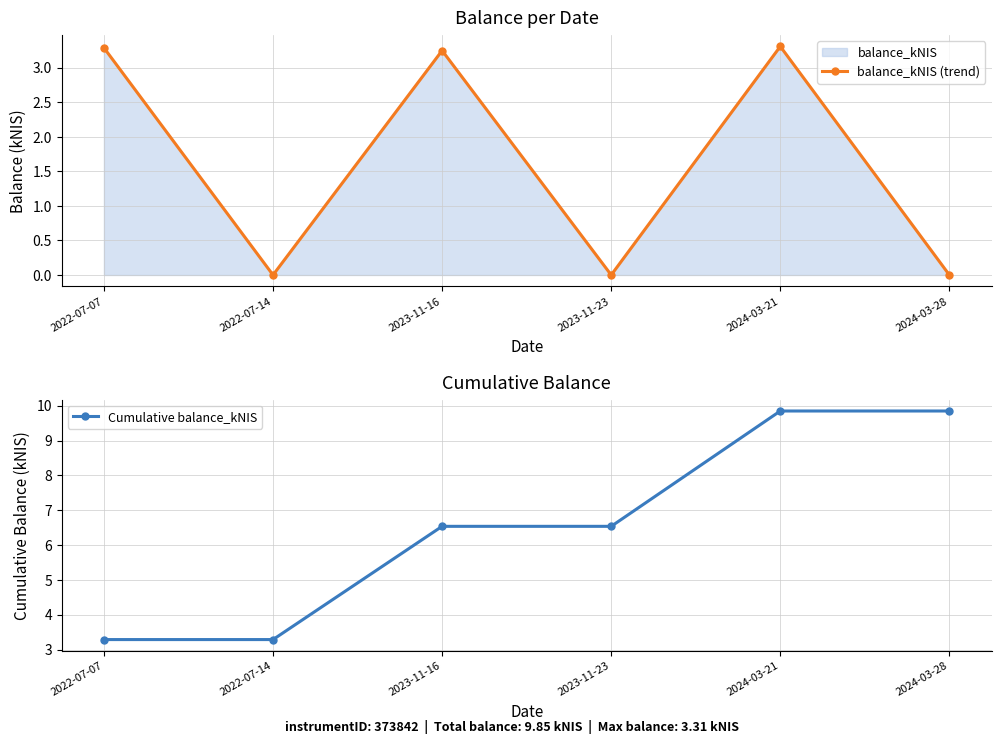

Rank the categories by Cumulative balance_kNIS value from highest to lowest.

2024-03-21, 2024-03-28, 2023-11-16, 2023-11-23, 2022-07-07, 2022-07-14